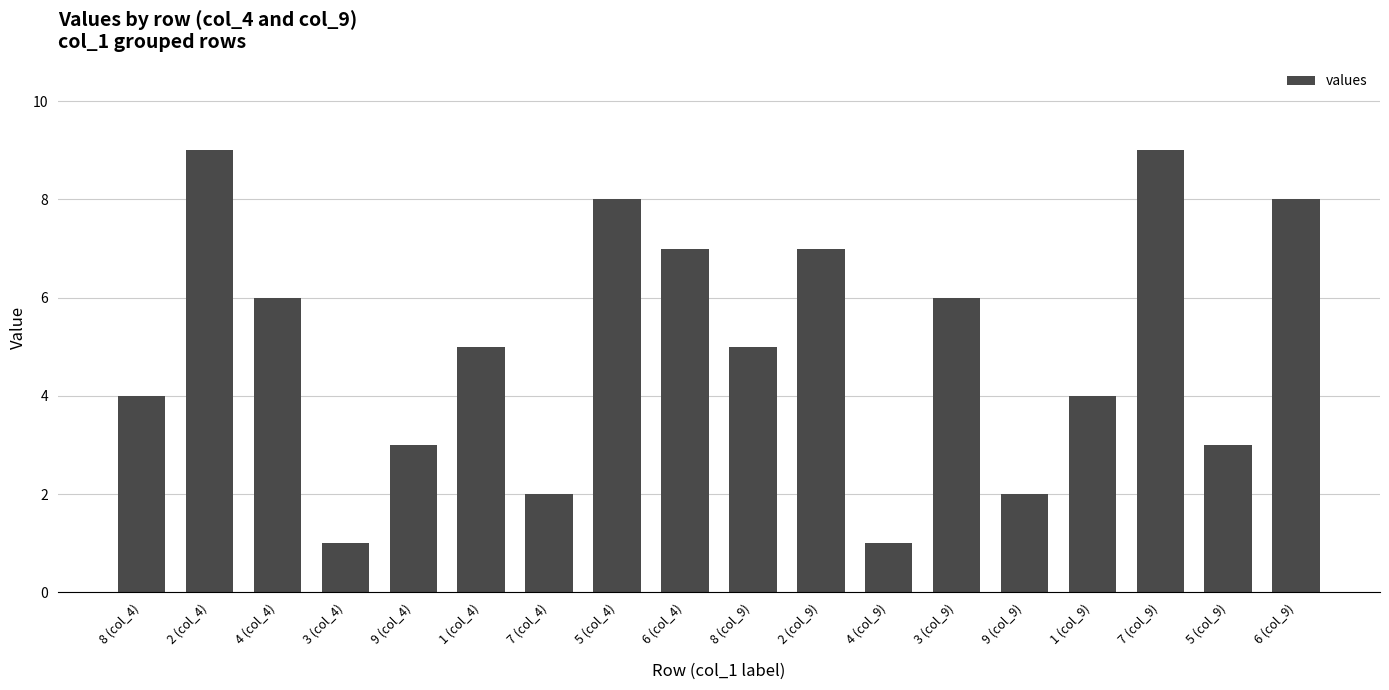

Reading left to right, what are all the values shown in this chart?

4	9	6	1	3	5	2	8	7	5	7	1	6	2	4	9	3	8